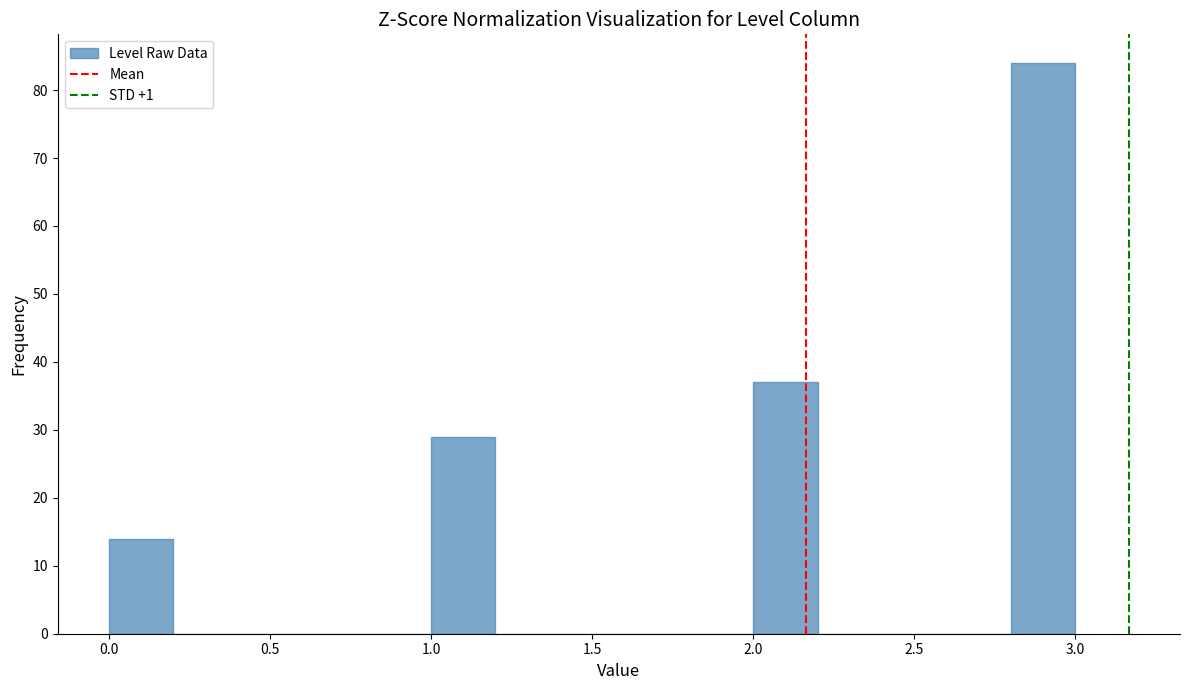

Reading left to right, list every bar in this chart as the range it spans on the x-axis followed by its height. The values are not printed on the chart, so give them approximately, as read against the axis.

0.0 to 0.2: 14
0.2 to 0.4: 0
0.4 to 0.6: 0
0.6 to 0.8: 0
0.8 to 1.0: 0
1.0 to 1.2: 29
1.2 to 1.4: 0
1.4 to 1.6: 0
1.6 to 1.8: 0
1.8 to 2.0: 0
2.0 to 2.2: 37
2.2 to 2.4: 0
2.4 to 2.6: 0
2.6 to 2.8: 0
2.8 to 3.0: 84